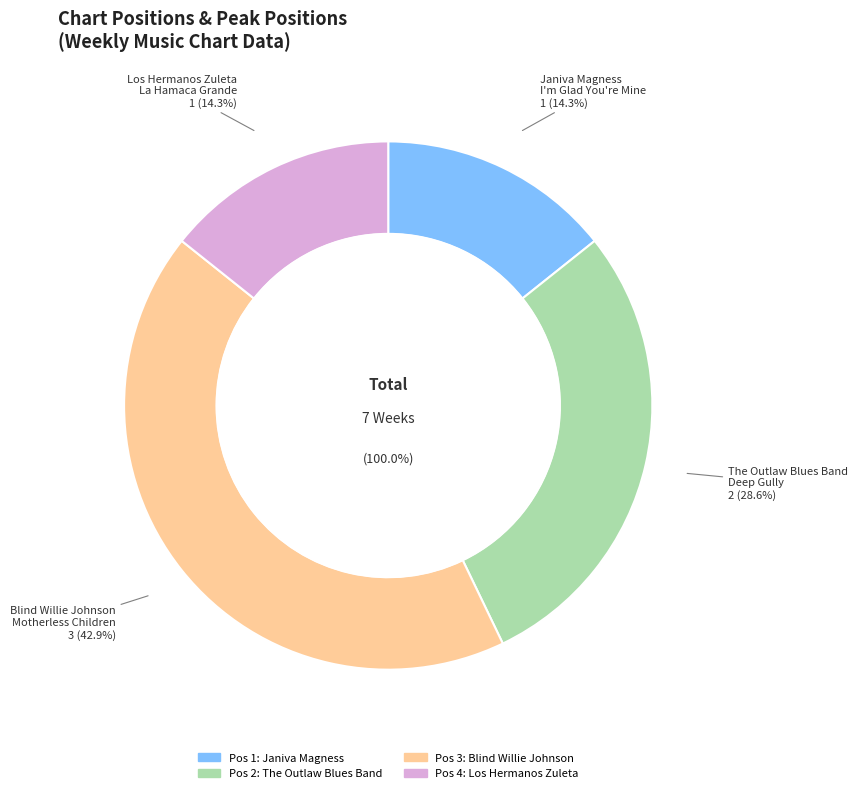

What is the change in value from The Outlaw Blues Band
Deep Gully to Los Hermanos Zuleta
La Hamaca Grande?

-1